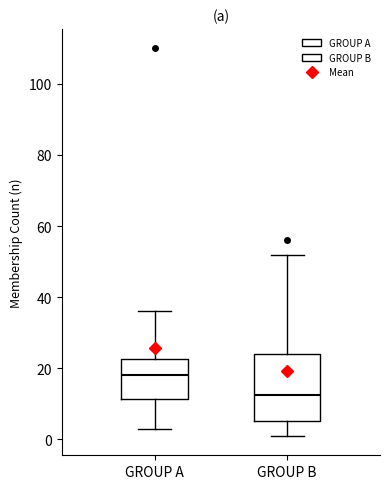

Reading left to right, read every box against the y-axis: the position of its median line, the range the box covers, and the ends of its whiskers. The values are not printed on the chart, so give them approximately, as read against the axis.

GROUP A: median 18, box 12 to 22, whiskers 4 to 36
GROUP B: median 12, box 6 to 24, whiskers 2 to 52